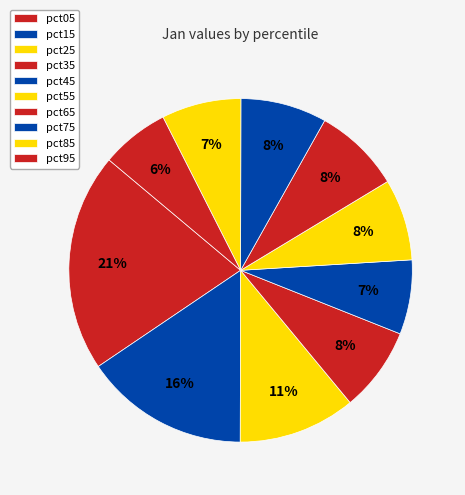

What percentage do pct05 and pct55 together represent?

28.2%